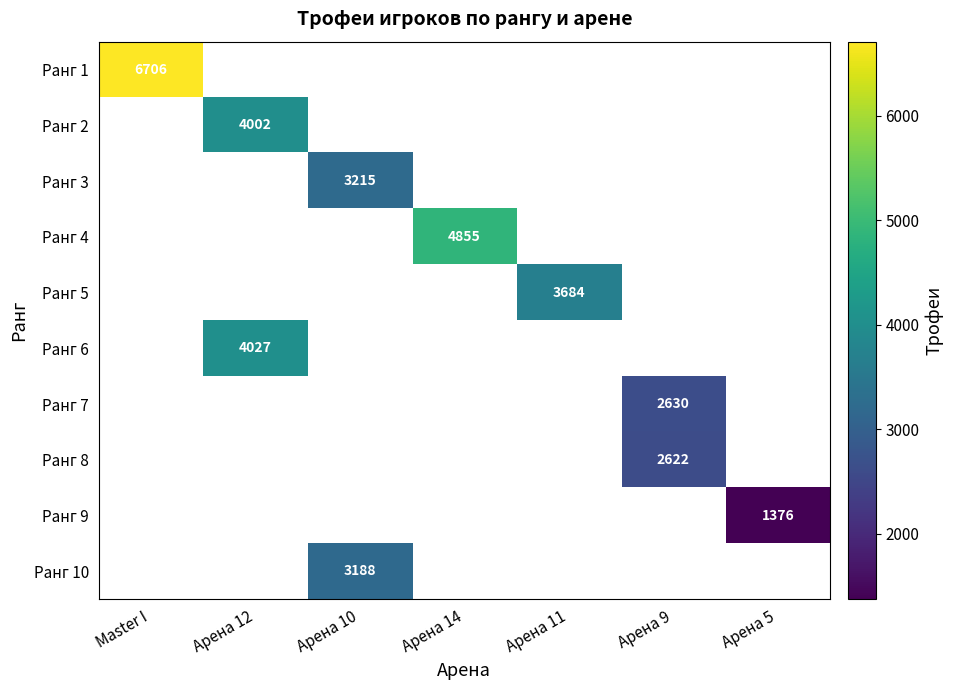

What is the smallest value displayed?

1376.0